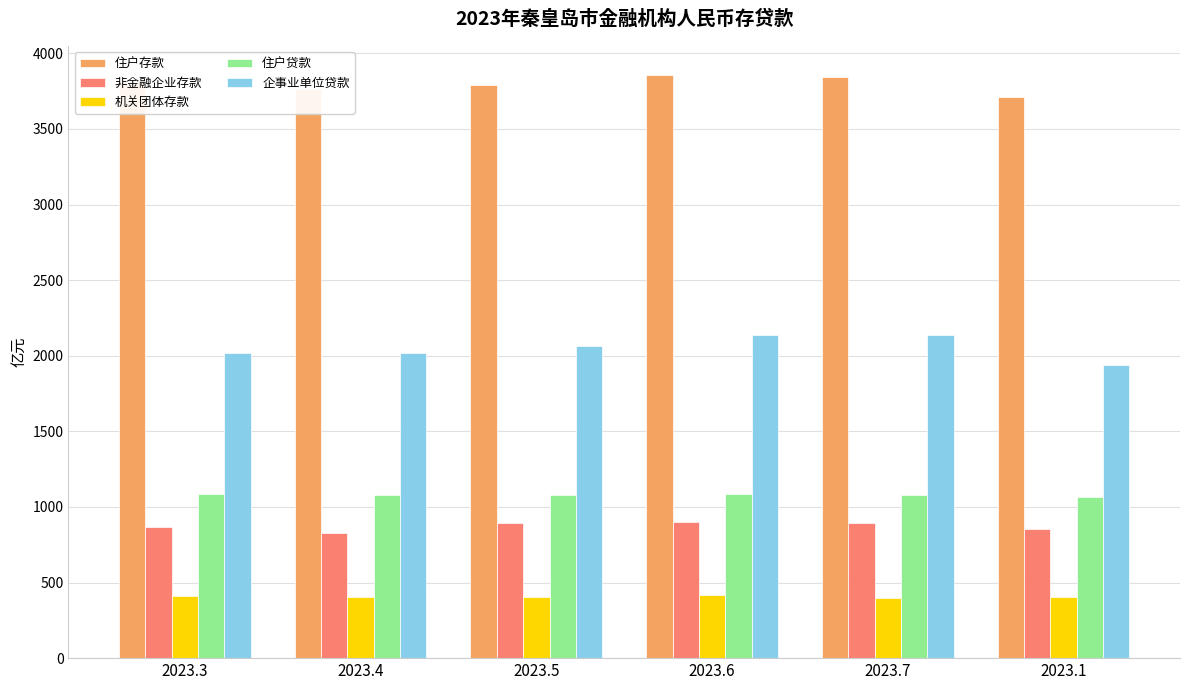

What is the greatest value displayed?

3855.1